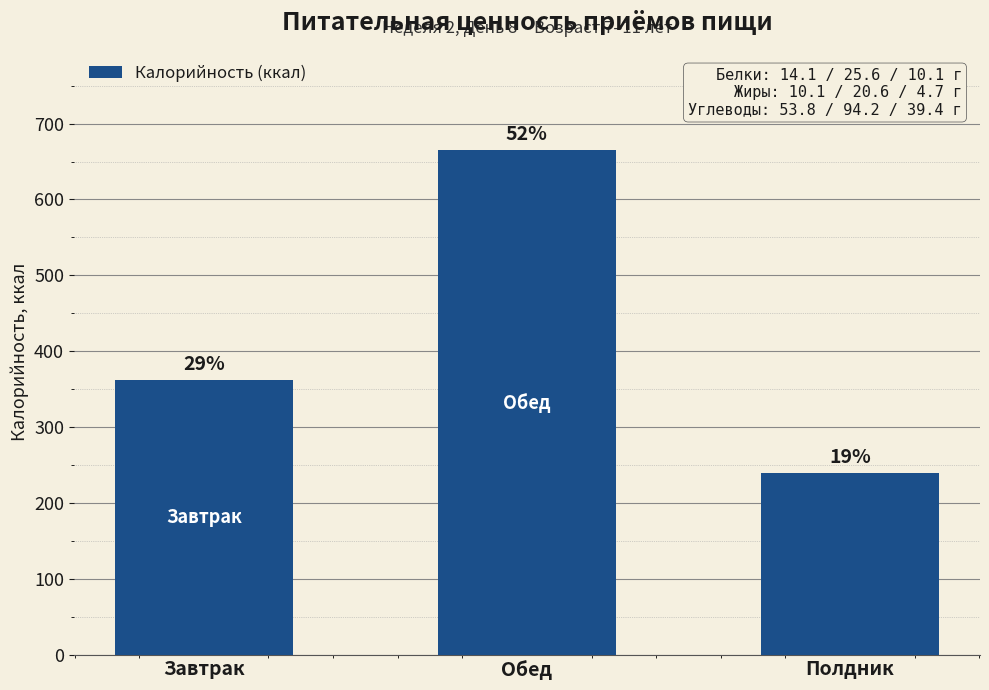

Rank the categories by value from highest to lowest.

Обед, Завтрак, Полдник